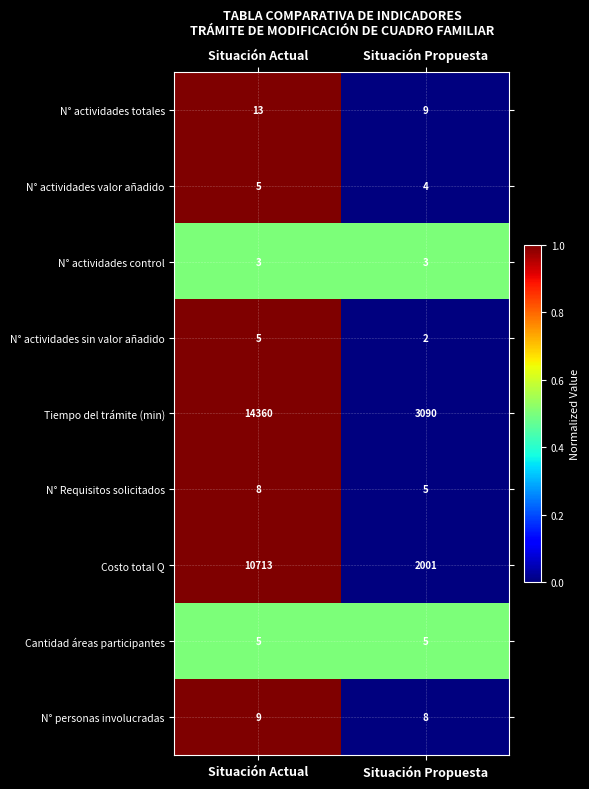

The value of N° actividades totales at Situación Actual is 7. True or false?

False